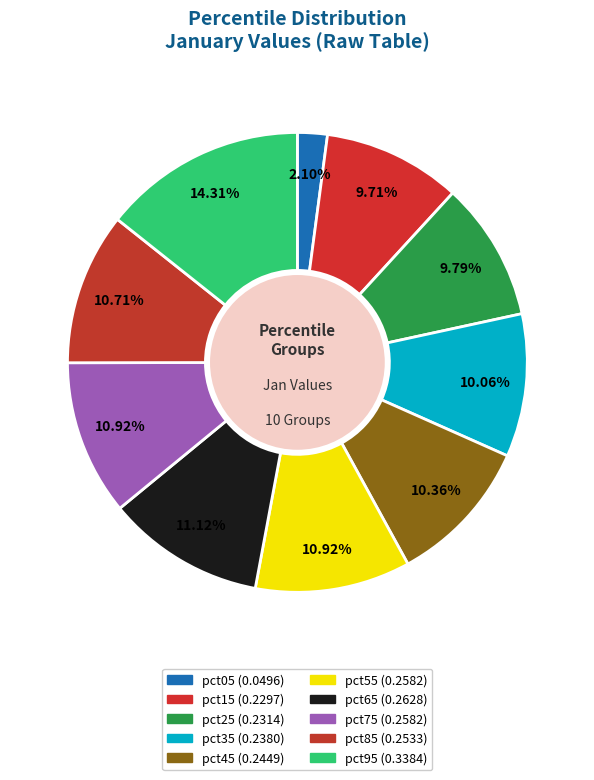

To the nearest percent, what is the combined percentage of pct85 and pct35?

21%